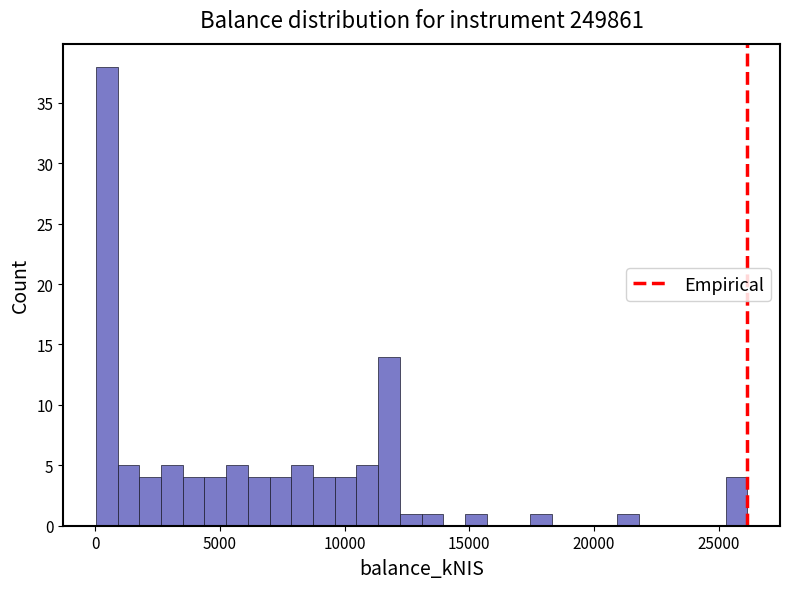

Read against the x-axis, roughly where is the centre of the tallest bar?

500